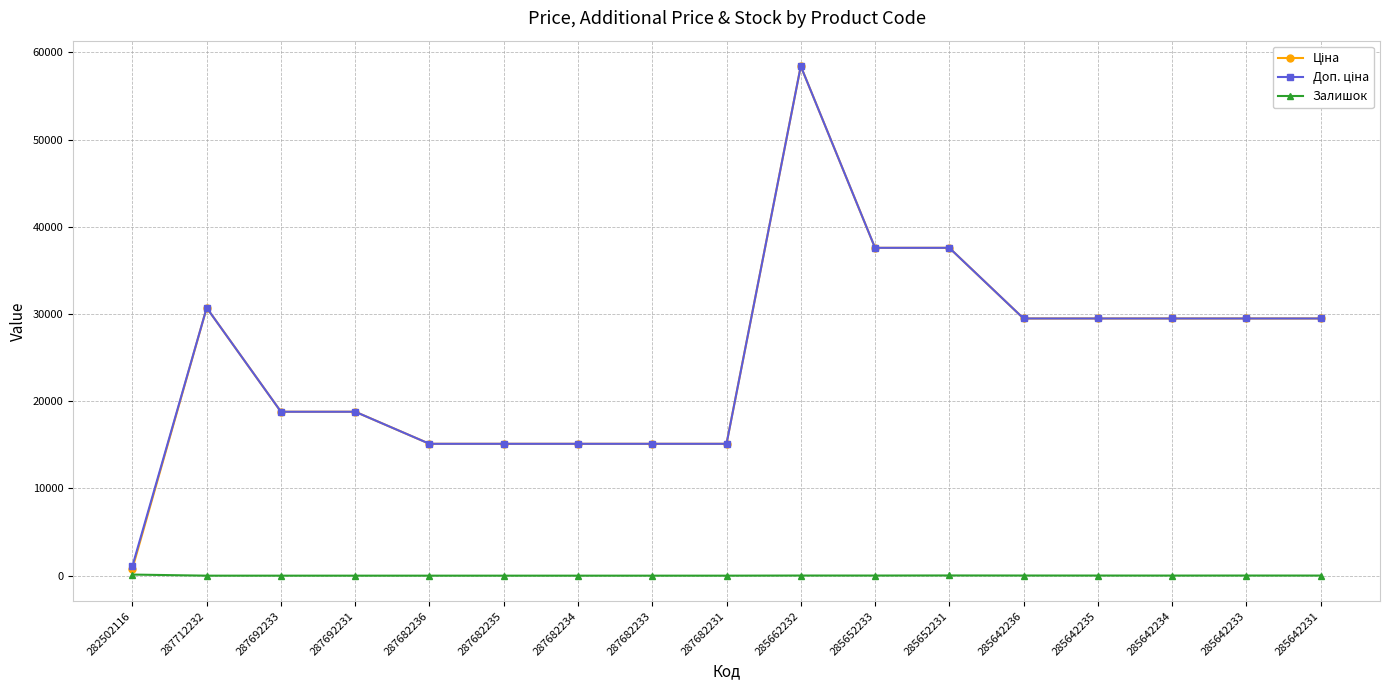

At which category does the chart reach its peak across all series?

285662232